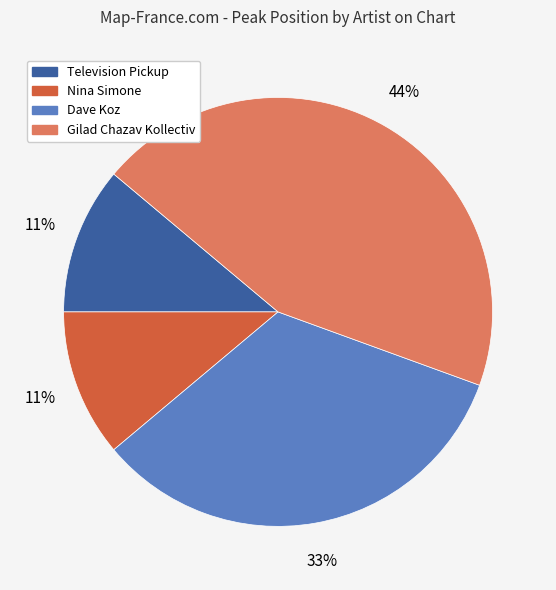

The Nina Simone slice represents 1% of the pie. True or false?

False